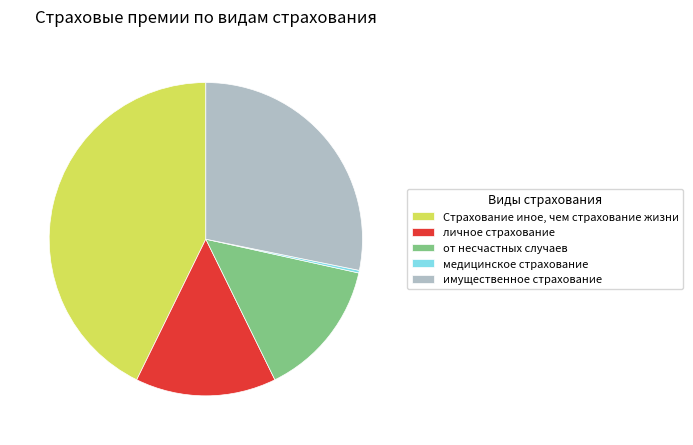

Approximately how many times larger is the value at имущественное страхование compared to Страхование иное, чем страхование жизни?

0.7